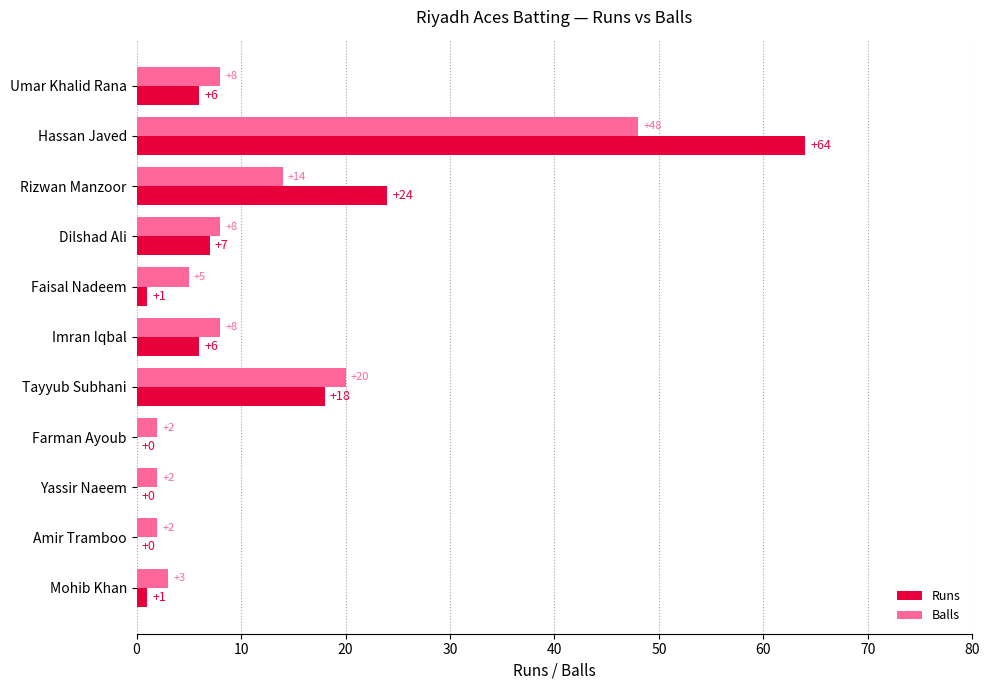

What is the total value across all series at Faisal Nadeem?

6